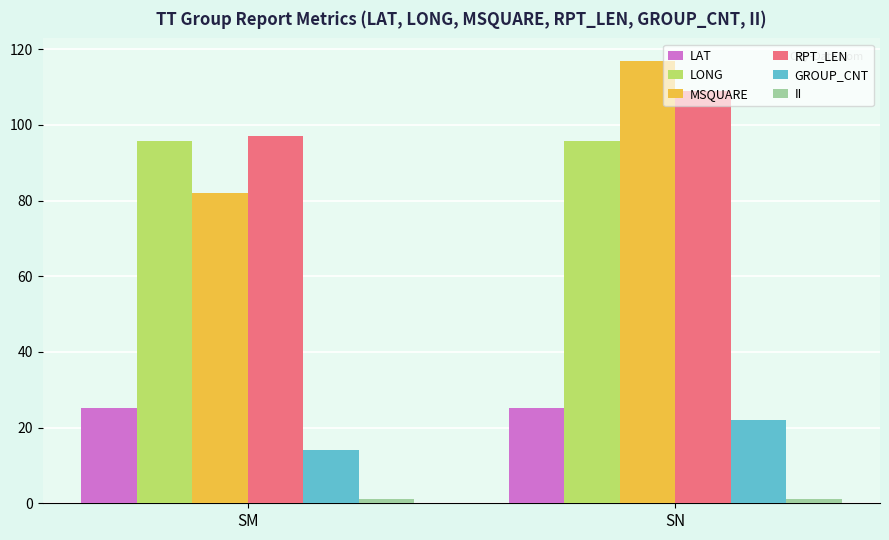

What is the difference between the maximum and minimum values in the GROUP_CNT series?

8.0